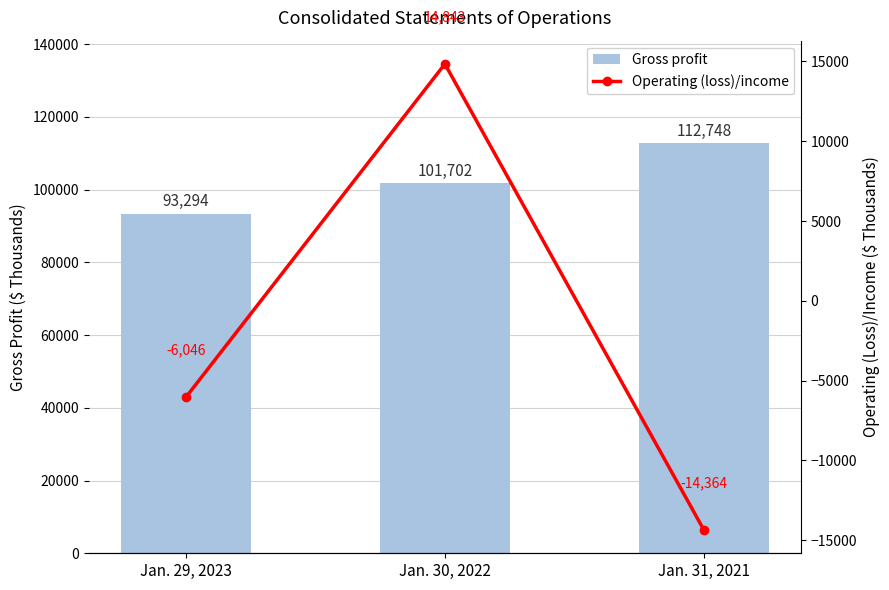

What is the sum of the Gross profit values at Jan. 30, 2022 and Jan. 29, 2023?

194996